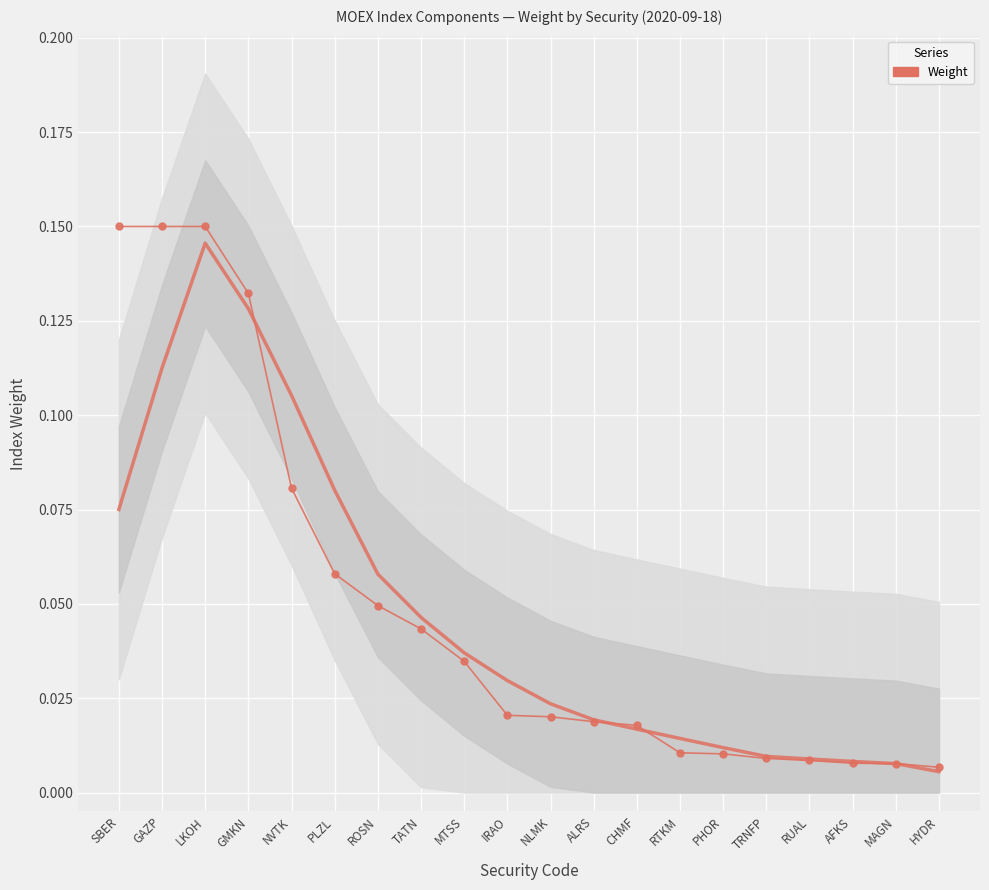

Where is the first local minimum?

GAZP